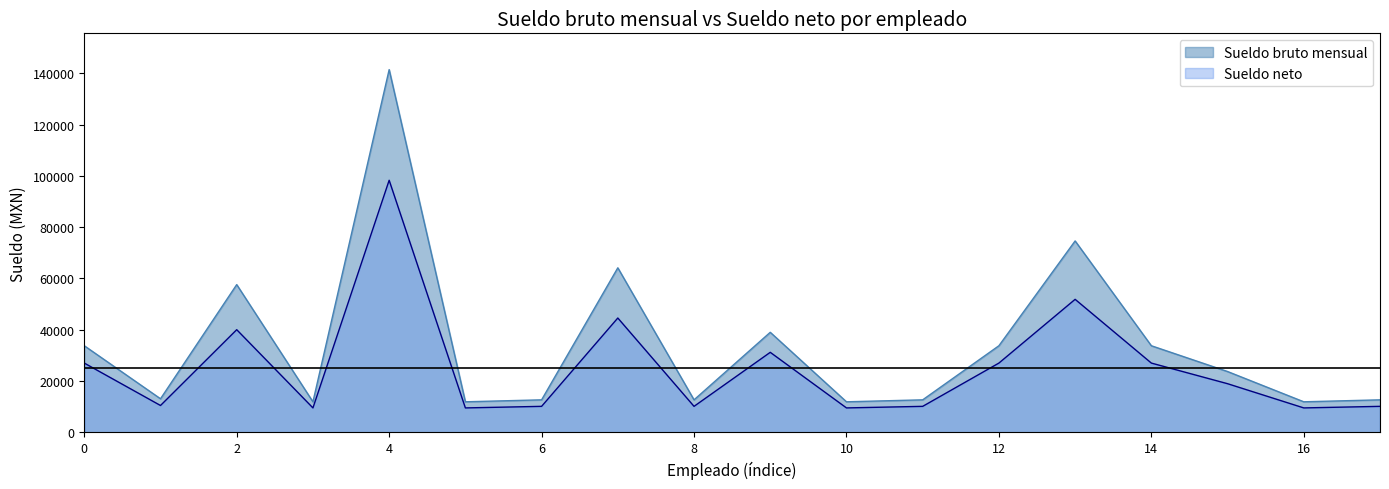

True or false: Sueldo neto has more than 1 interior local peaks.

True